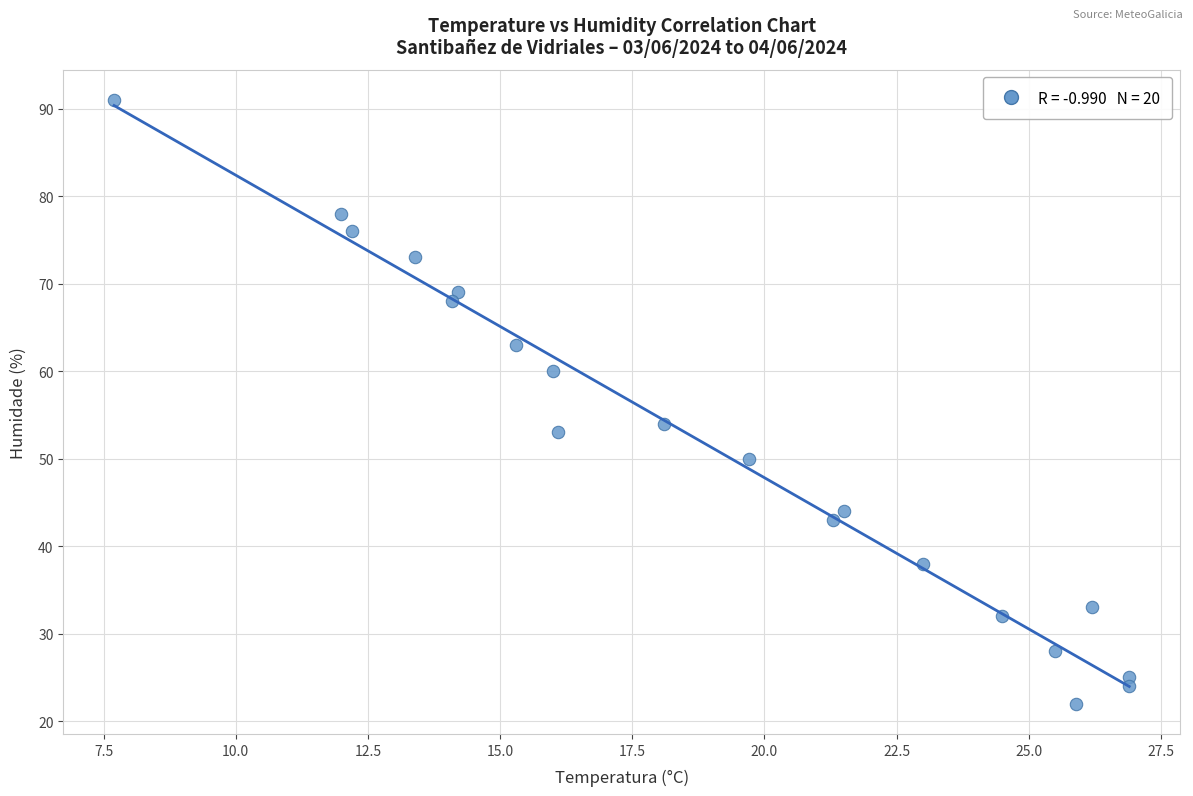

What is the range of Y values (max minus min)?

69